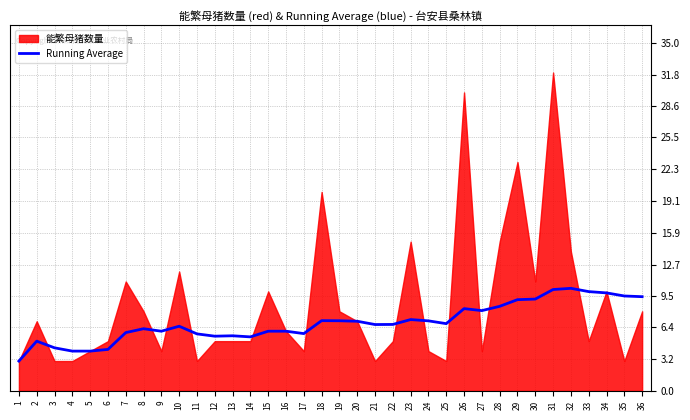

The Running Average series shows 1.1 at 3. True or false?

False